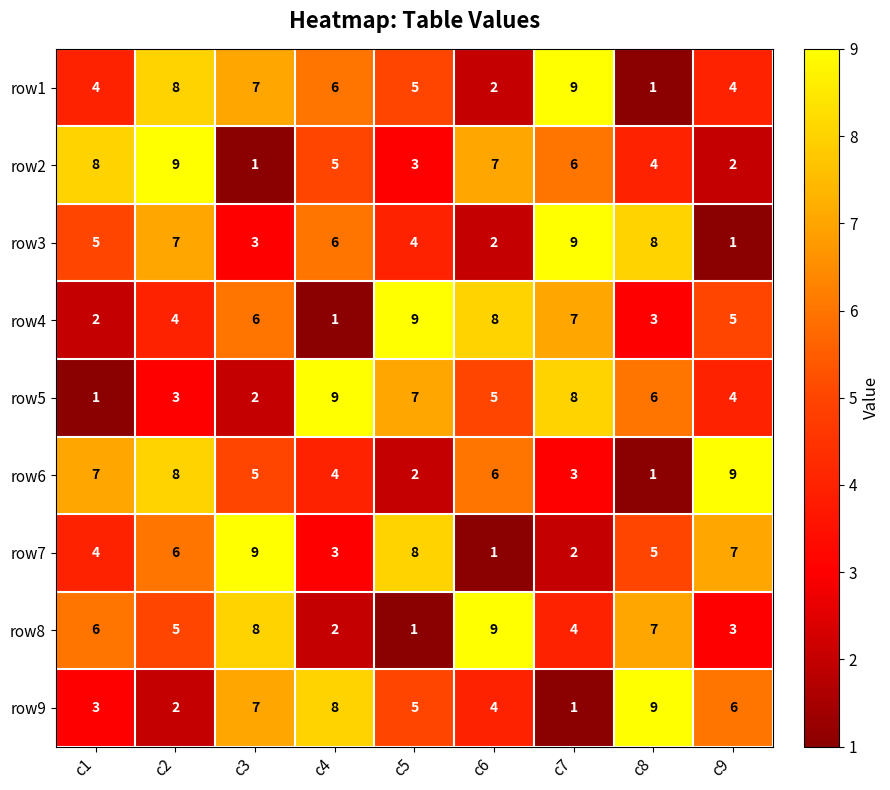

The row7 series shows 3 at c7. True or false?

False